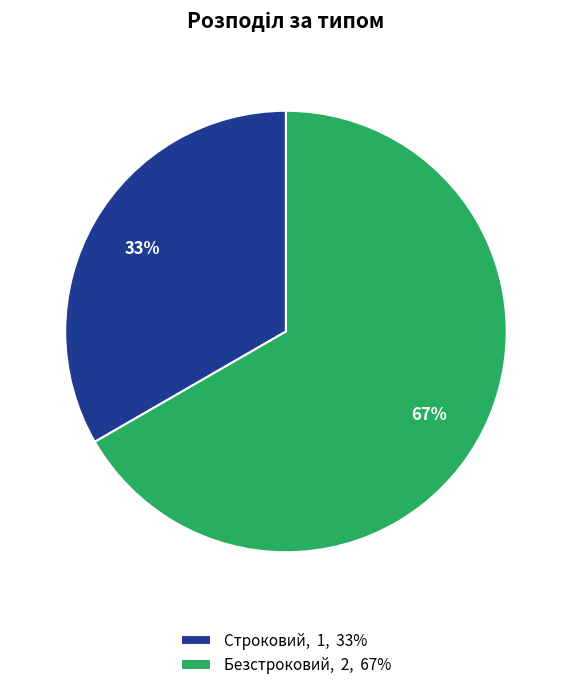

Which category accounts for the majority?

Безстроковий